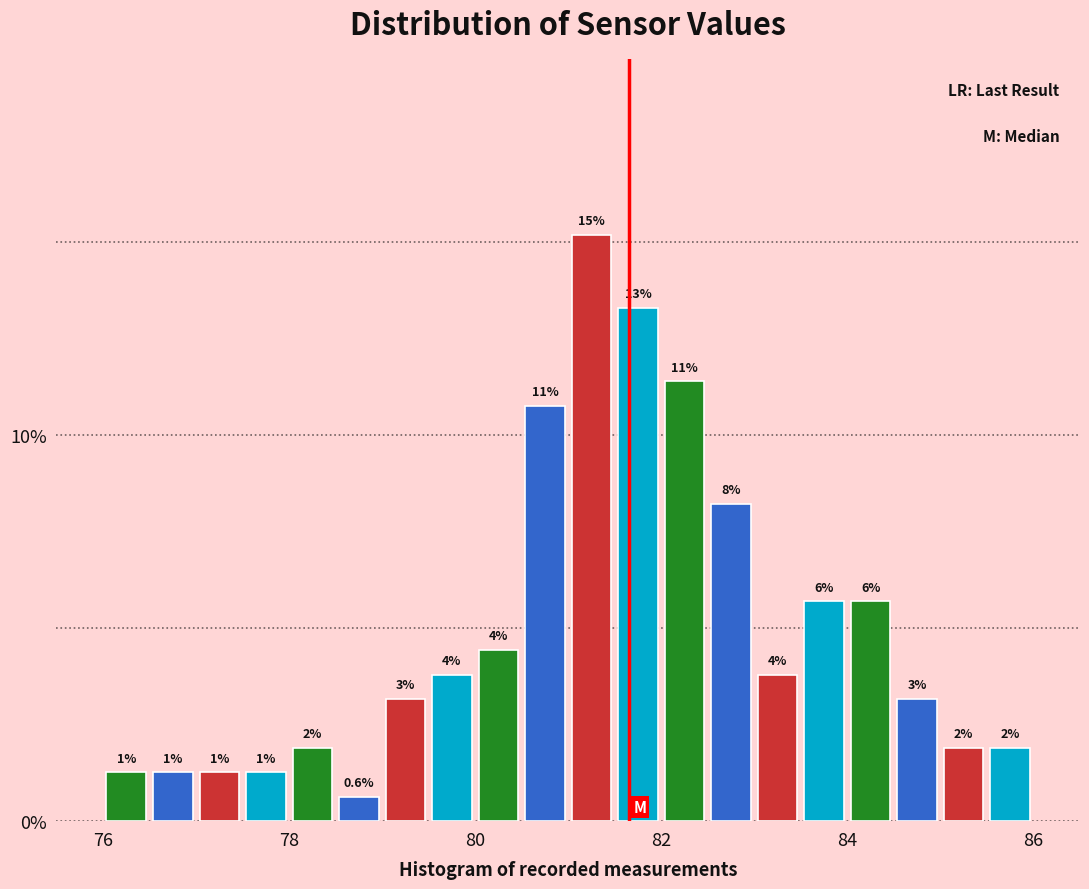

Read against the x-axis, roughly where is the centre of the tallest bar?

81.2